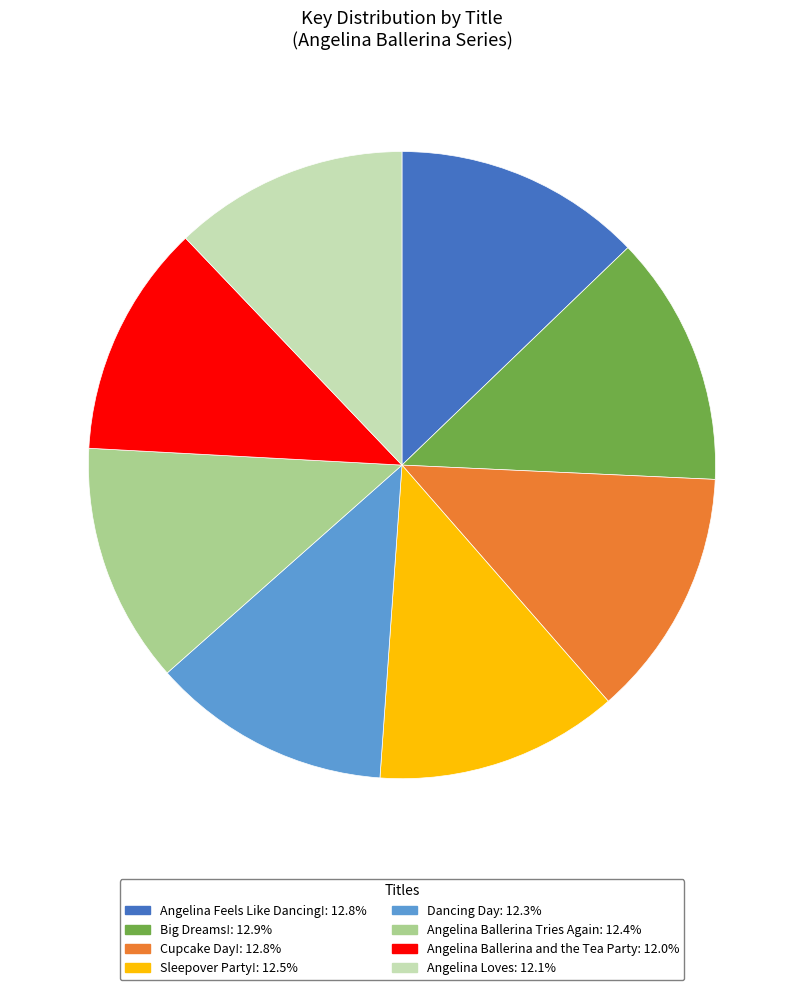

Does Angelina Ballerina Tries Again account for over 50% of the chart?

No